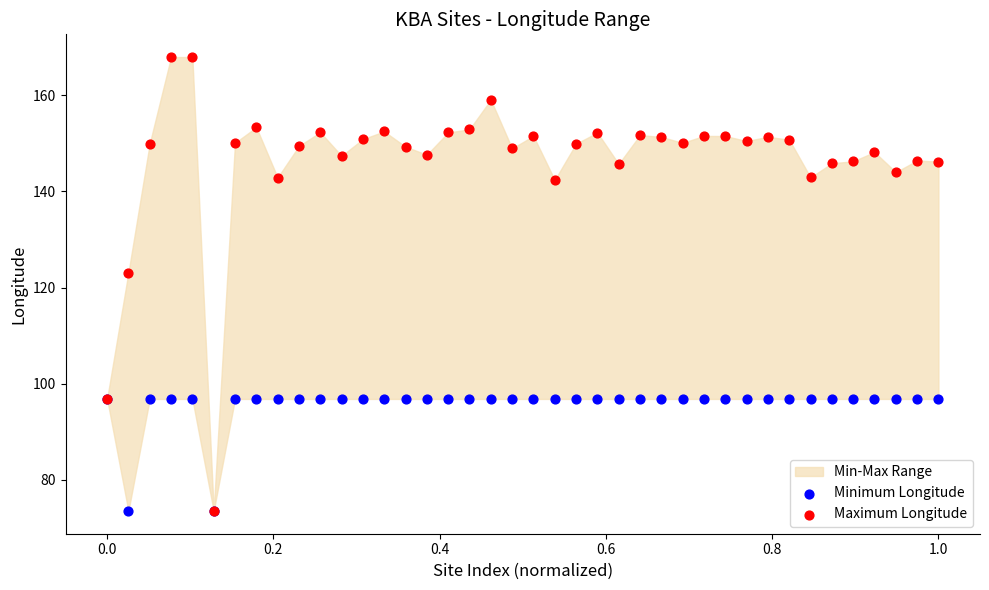

In the Maximum Longitude series, what Y value is closest to 120?

123.1